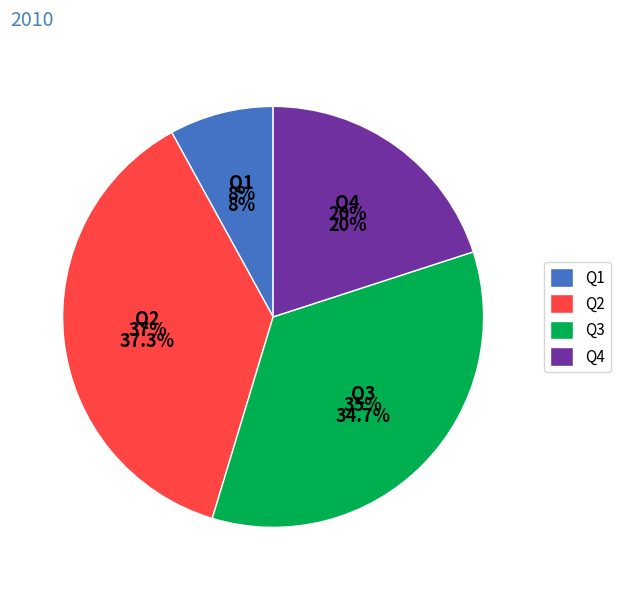

What is the largest slice in the pie chart?

Q2